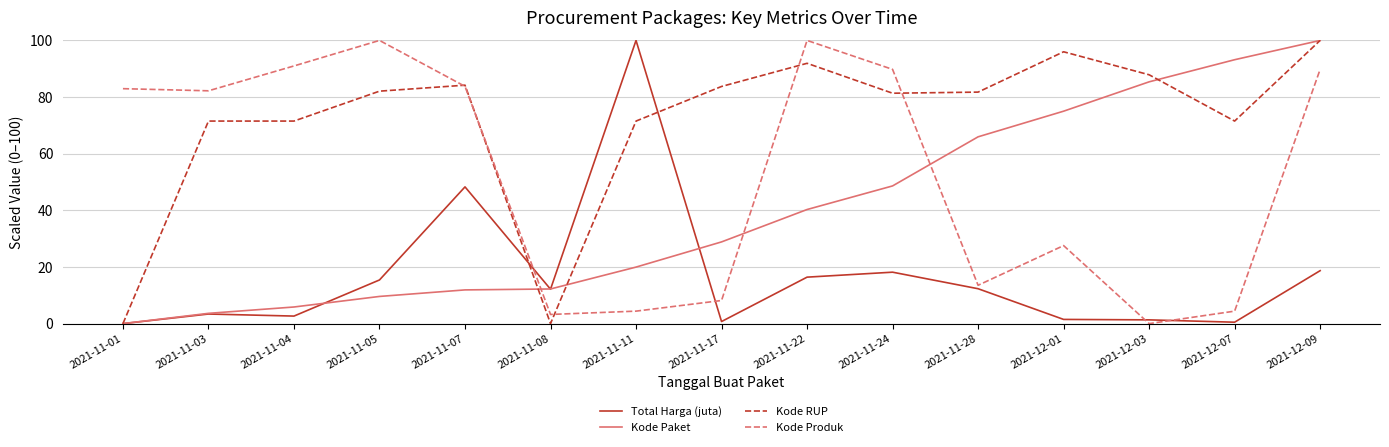

The Kode Produk series shows 100.0 at 2021-11-22. True or false?

True